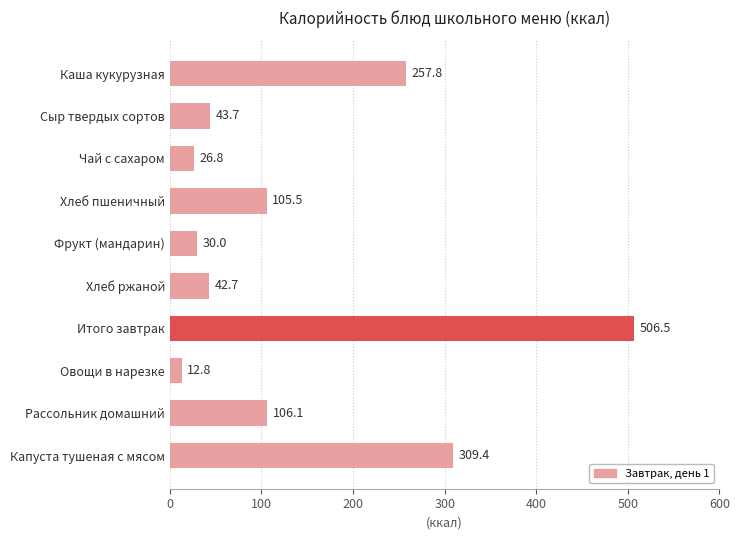

True or false: the data shows 42.7 at Хлеб ржаной.

True